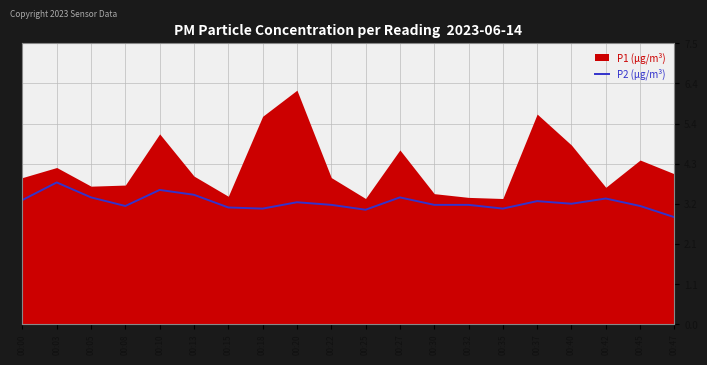

What is the highest value of the P2 (µg/m³) series?

3.8